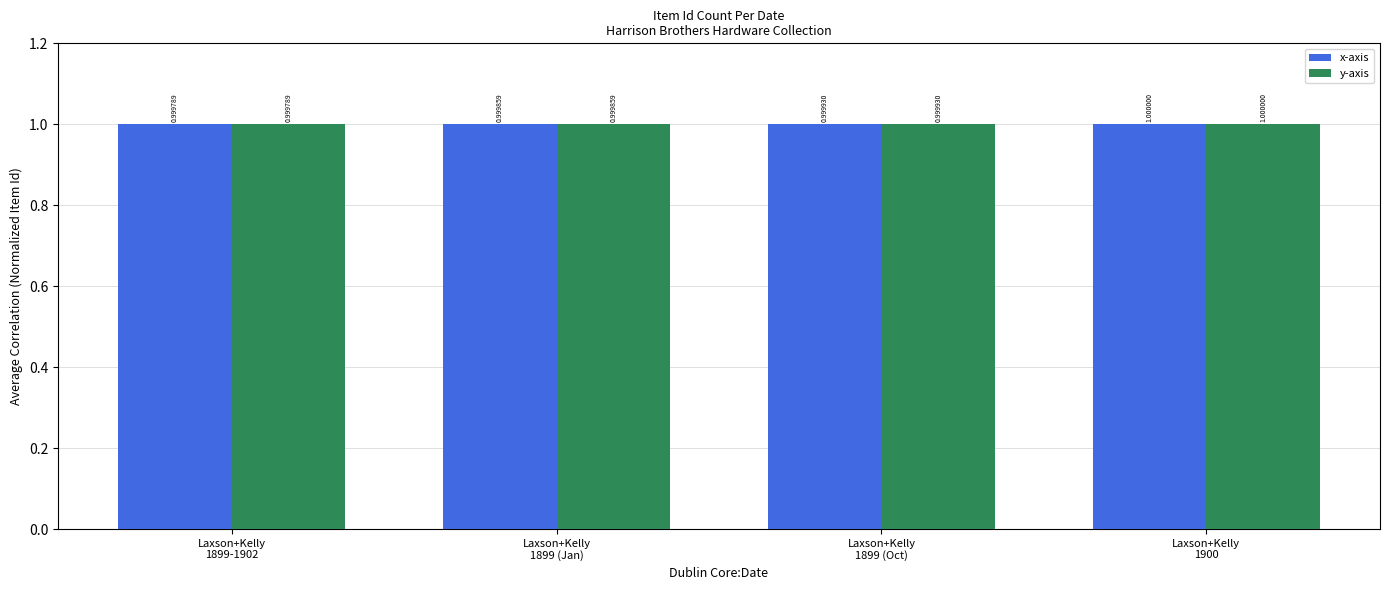

What is the maximum value for y-axis?

1.0